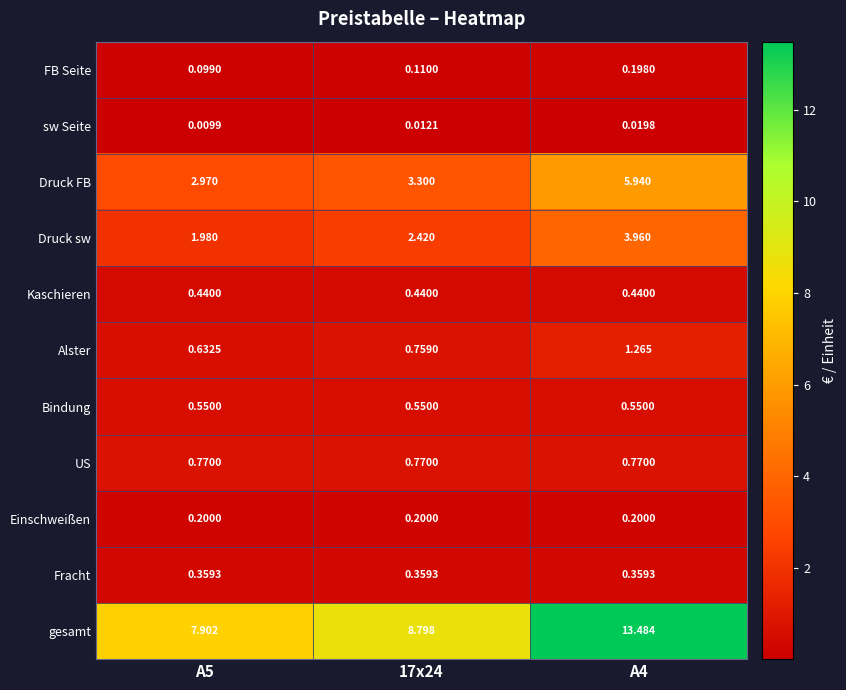

At which category does the chart reach its peak across all series?

A4